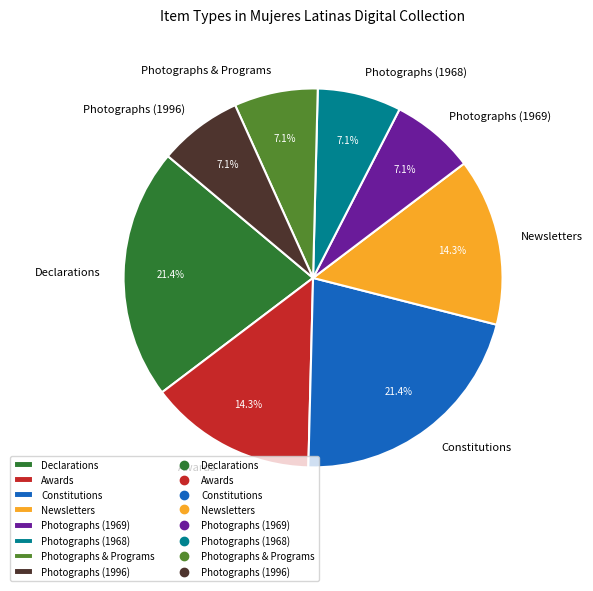

What portion of the pie excludes Constitutions?

78.6%